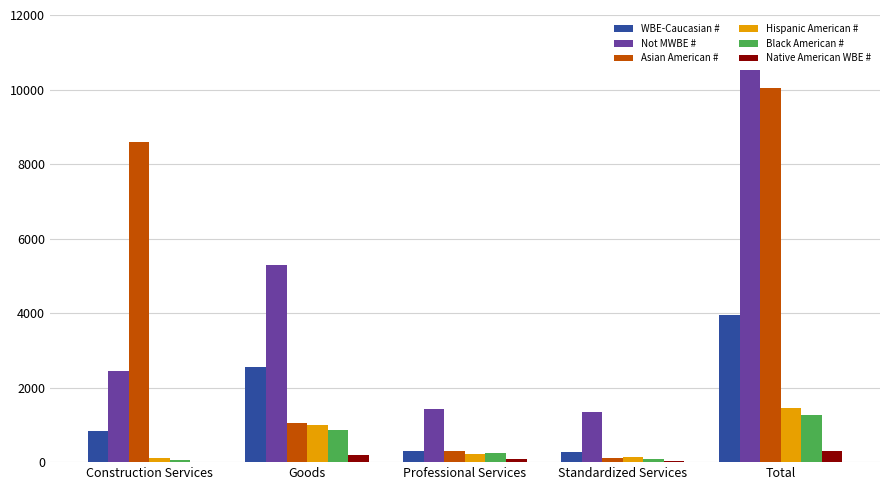

What is the sum of all Native American WBE # values?

614